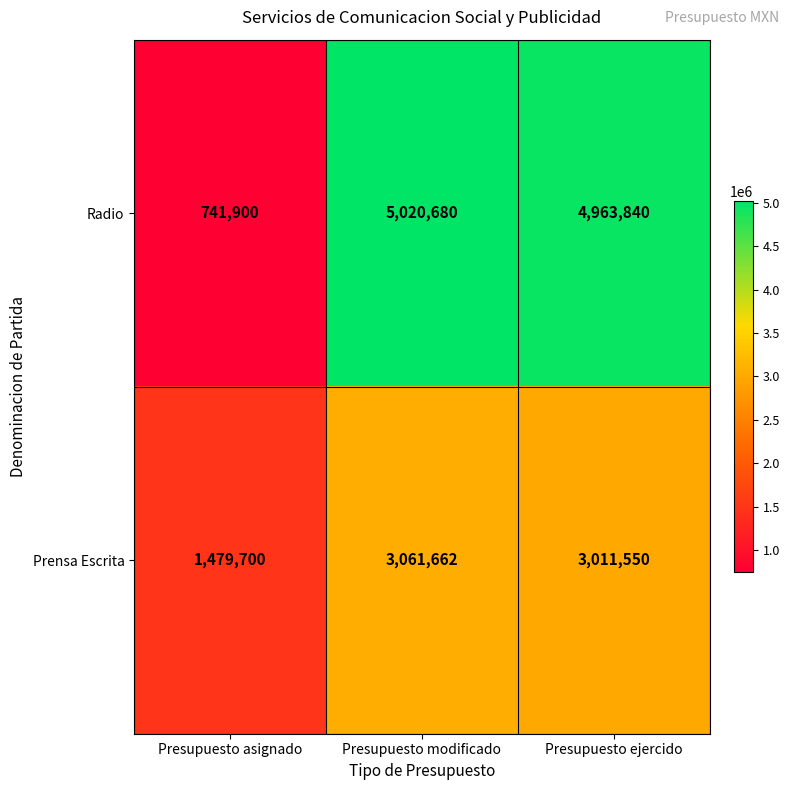

Which category has the highest value in the Radio series?

Presupuesto modificado